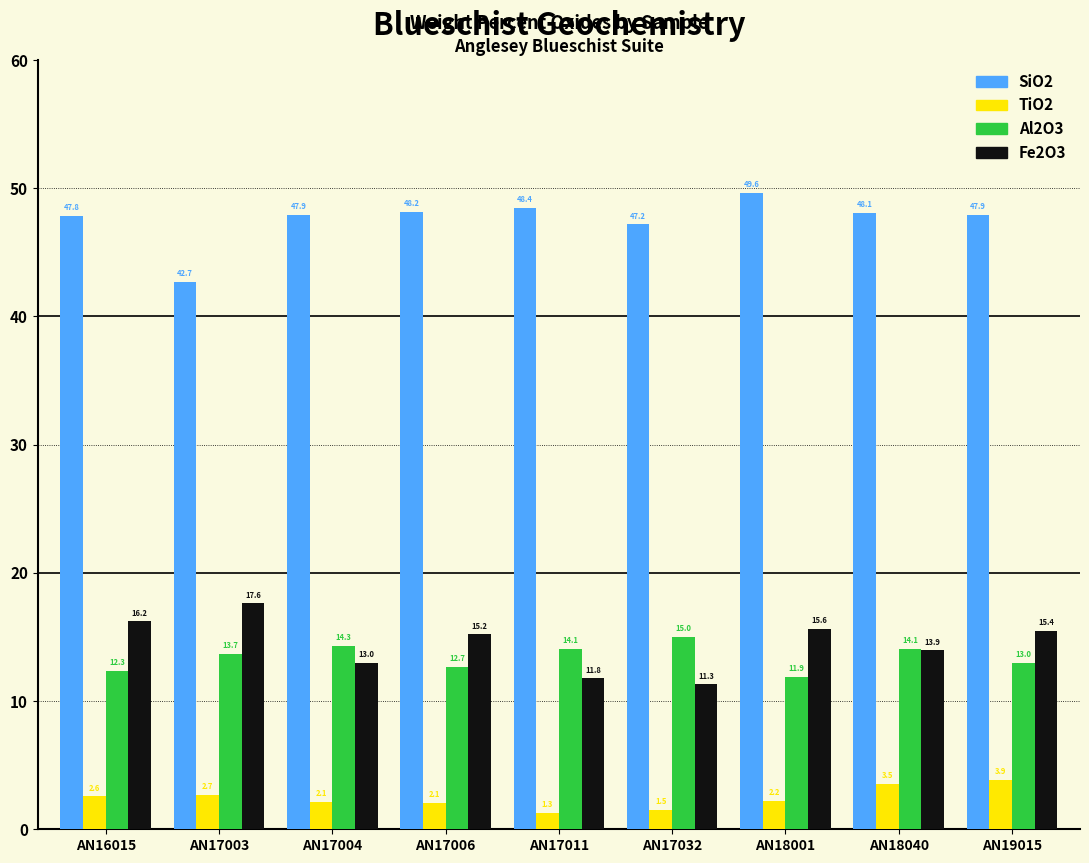

The TiO2 series shows 3.9 at AN19015. True or false?

True